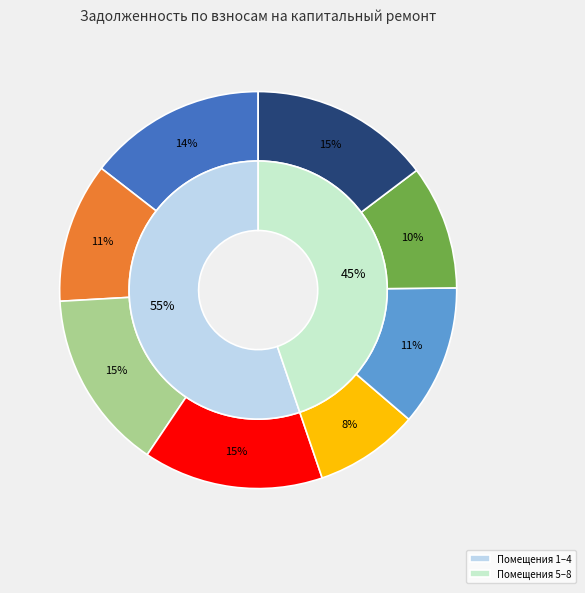

Is it true that 6 is 11% of the pie?

True